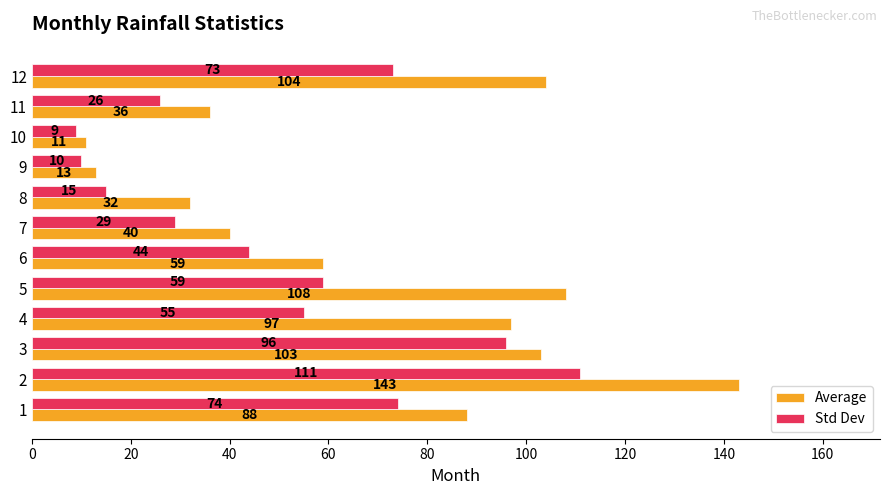

What value does the Average series have at 4, to the nearest 10?

100